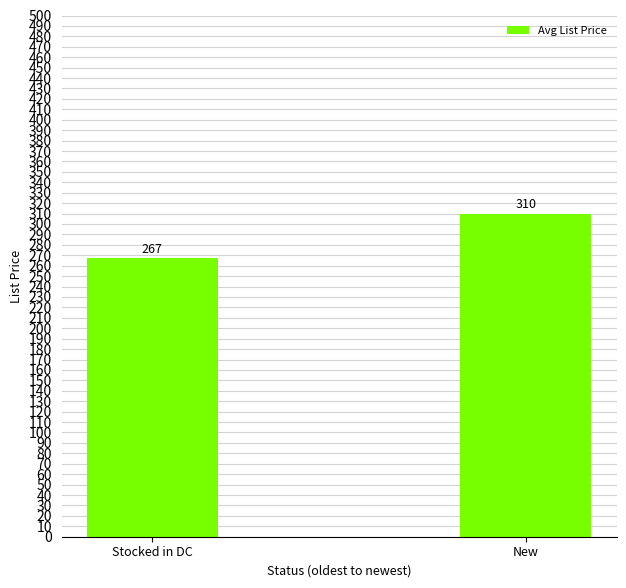

What position from the left is Stocked in DC?

1